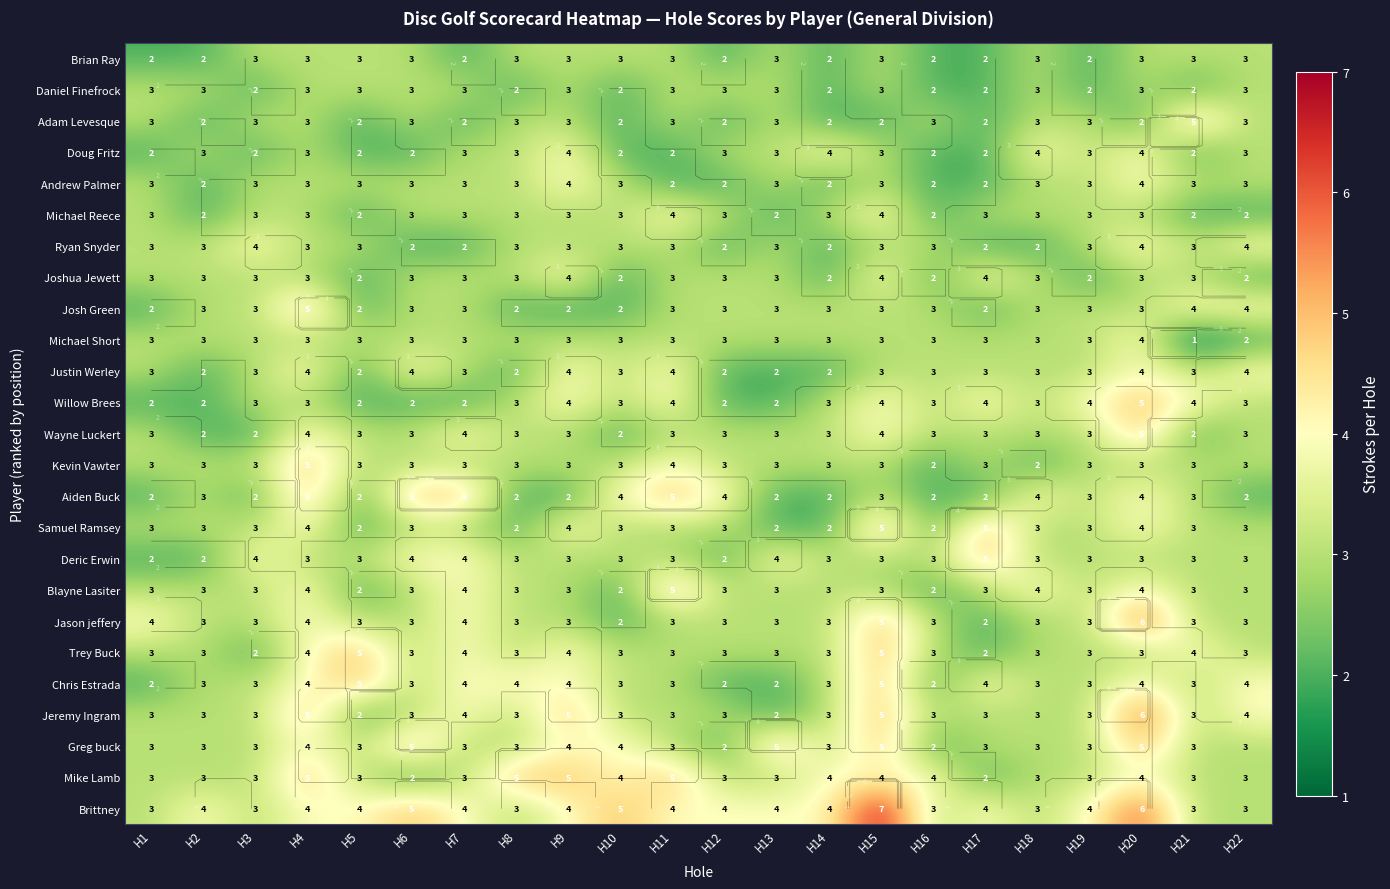

What is the total value across all series at H18?

76